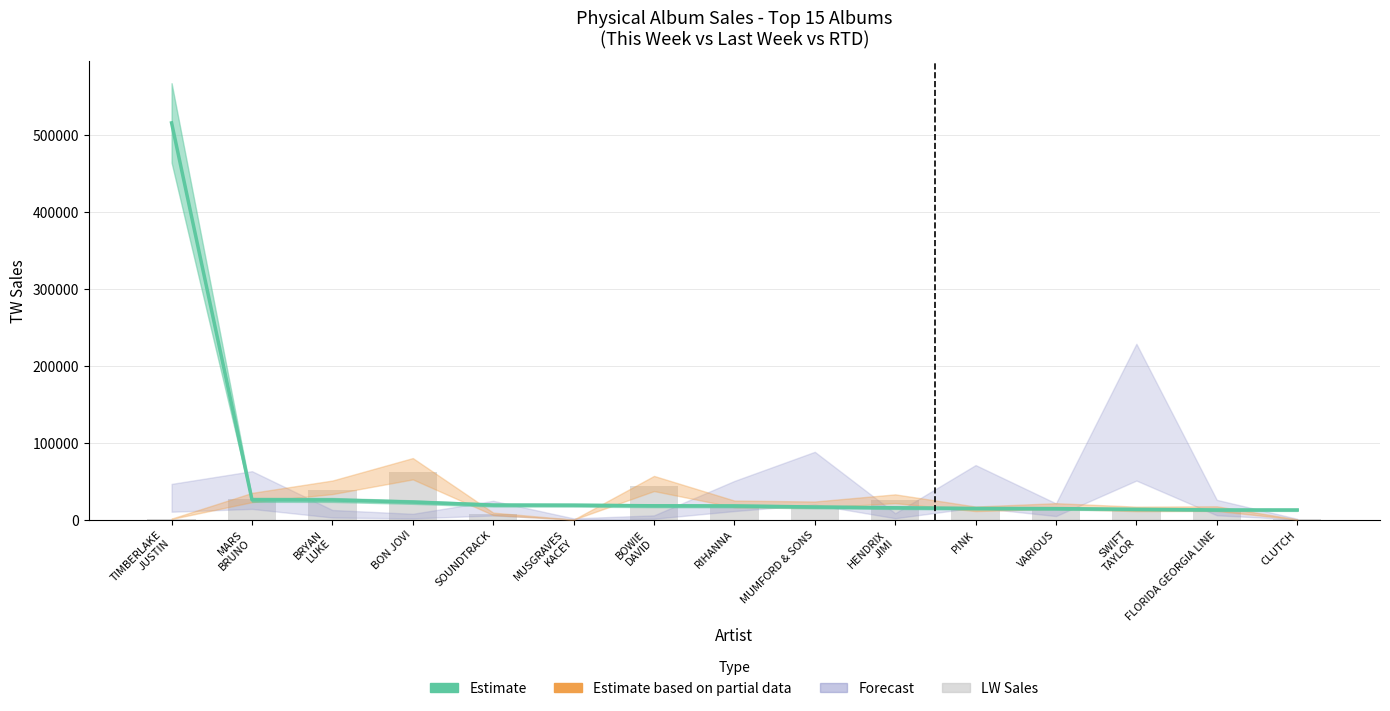

What is the sum of the LW Sales (bars) values at P!NK and BRYAN
LUKE?

52313